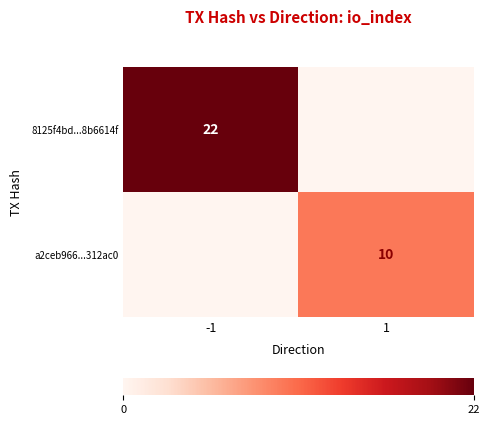

The a2ceb966...312ac0 series shows 13 at 1. True or false?

False